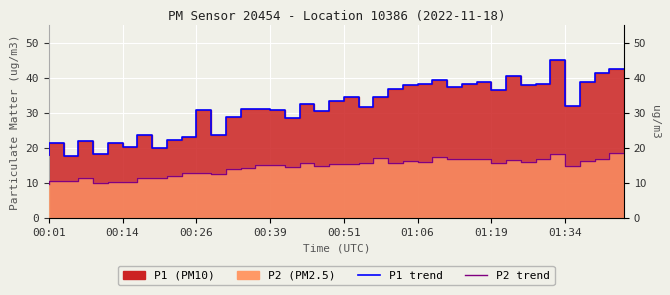

How many lines are shown in the chart?

2